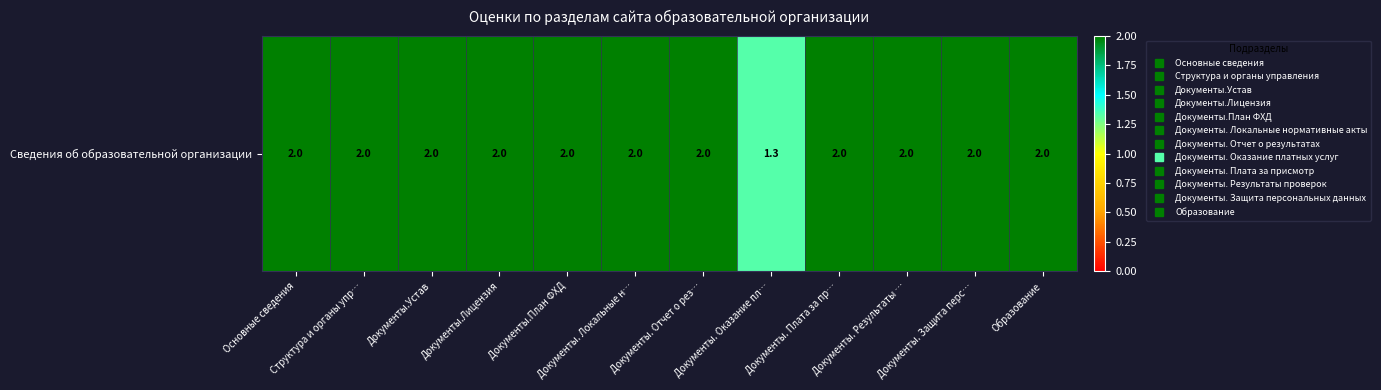

How many categories are shown in the chart?

12